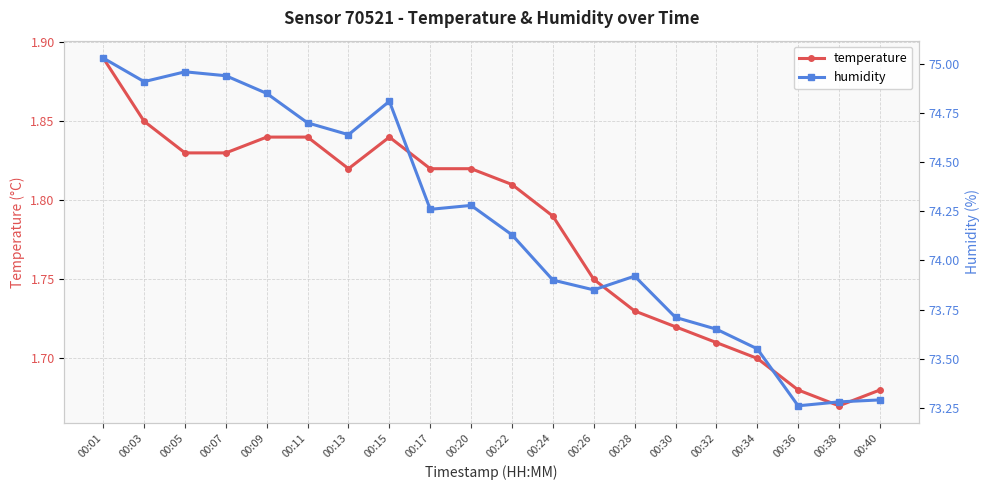

What is the average value of the temperature series?

1.8